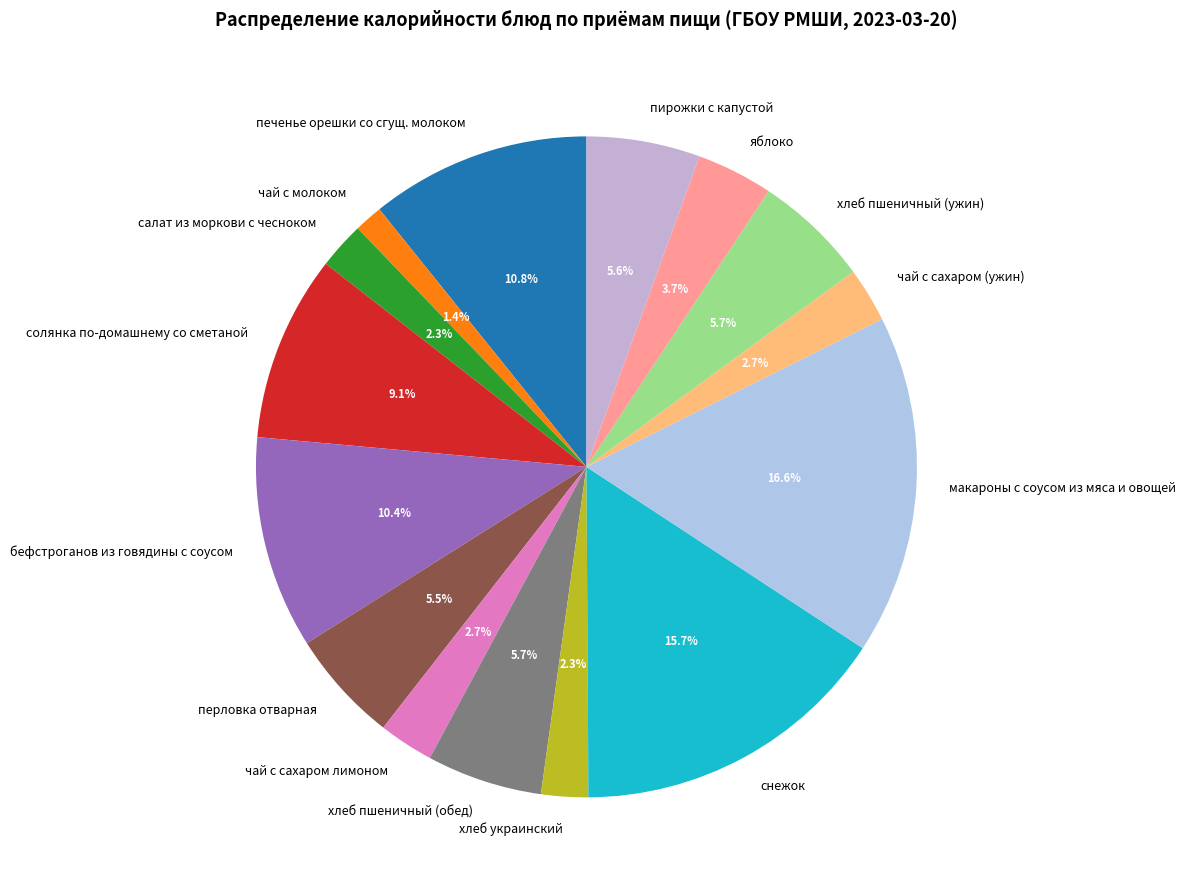

Does чай с сахаром лимоном represent more than half of the total?

No